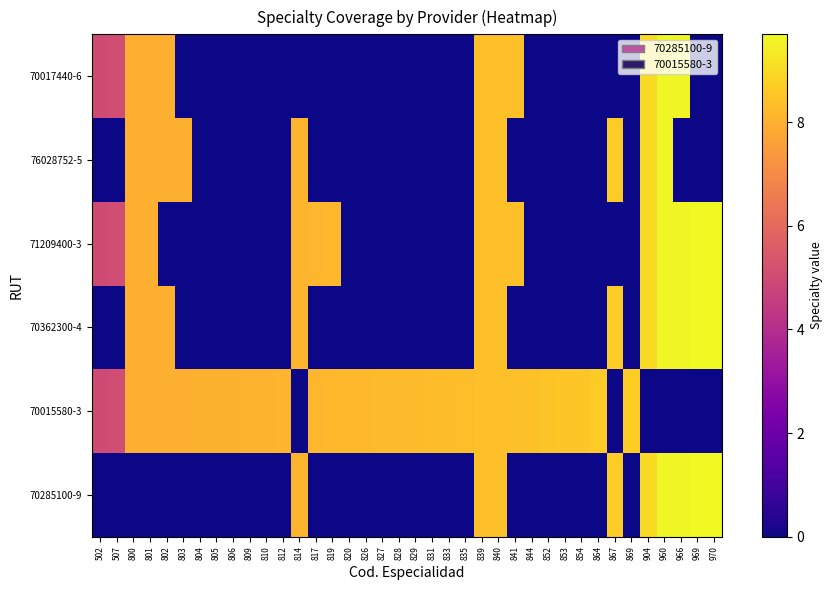

Reading right to left, transcribe all the data shown in this chart.

70285100-9: 970=9.7	969=9.7	966=9.7	960=9.6	904=9.0	869=0.0	867=8.7	864=0.0	854=0.0	853=0.0	852=0.0	844=0.0	841=0.0	840=8.4	839=8.4	835=0.0	833=0.0	831=0.0	829=0.0	828=0.0	827=0.0	826=0.0	820=0.0	819=0.0	817=0.0	814=8.1	812=0.0	810=0.0	809=0.0	806=0.0	805=0.0	804=0.0	803=0.0	802=0.0	801=0.0	800=0.0	507=0.0	502=0.0
70015580-3: 970=0.0	969=0.0	966=0.0	960=0.0	904=0.0	869=8.7	867=0.0	864=8.6	854=8.5	853=8.5	852=8.5	844=8.4	841=8.4	840=8.4	839=8.4	835=8.3	833=8.3	831=8.3	829=8.3	828=8.3	827=8.3	826=8.3	820=8.2	819=8.2	817=8.2	814=0.0	812=8.1	810=8.1	809=8.1	806=8.1	805=8.1	804=8.0	803=8.0	802=8.0	801=8.0	800=8.0	507=5.1	502=5.0
70362300-4: 970=9.7	969=9.7	966=9.7	960=9.6	904=9.0	869=0.0	867=8.7	864=0.0	854=0.0	853=0.0	852=0.0	844=0.0	841=0.0	840=8.4	839=8.4	835=0.0	833=0.0	831=0.0	829=0.0	828=0.0	827=0.0	826=0.0	820=0.0	819=0.0	817=0.0	814=8.1	812=0.0	810=0.0	809=0.0	806=0.0	805=0.0	804=0.0	803=0.0	802=8.0	801=8.0	800=8.0	507=0.0	502=0.0
71209400-3: 970=9.7	969=9.7	966=9.7	960=9.6	904=9.0	869=0.0	867=0.0	864=0.0	854=0.0	853=0.0	852=0.0	844=0.0	841=8.4	840=8.4	839=8.4	835=0.0	833=0.0	831=0.0	829=0.0	828=0.0	827=0.0	826=0.0	820=0.0	819=8.2	817=8.2	814=8.1	812=0.0	810=0.0	809=0.0	806=0.0	805=0.0	804=0.0	803=0.0	802=0.0	801=8.0	800=8.0	507=5.1	502=5.0
76028752-5: 970=0.0	969=0.0	966=0.0	960=9.6	904=9.0	869=0.0	867=8.7	864=0.0	854=0.0	853=0.0	852=0.0	844=0.0	841=0.0	840=8.4	839=8.4	835=0.0	833=0.0	831=0.0	829=0.0	828=0.0	827=0.0	826=0.0	820=0.0	819=0.0	817=0.0	814=8.1	812=0.0	810=0.0	809=0.0	806=0.0	805=0.0	804=0.0	803=8.0	802=8.0	801=8.0	800=8.0	507=0.0	502=0.0
70017440-6: 970=0.0	969=0.0	966=9.7	960=9.6	904=9.0	869=0.0	867=0.0	864=0.0	854=0.0	853=0.0	852=0.0	844=0.0	841=8.4	840=8.4	839=8.4	835=0.0	833=0.0	831=0.0	829=0.0	828=0.0	827=0.0	826=0.0	820=0.0	819=0.0	817=0.0	814=0.0	812=0.0	810=0.0	809=0.0	806=0.0	805=0.0	804=0.0	803=0.0	802=8.0	801=8.0	800=8.0	507=5.1	502=5.0